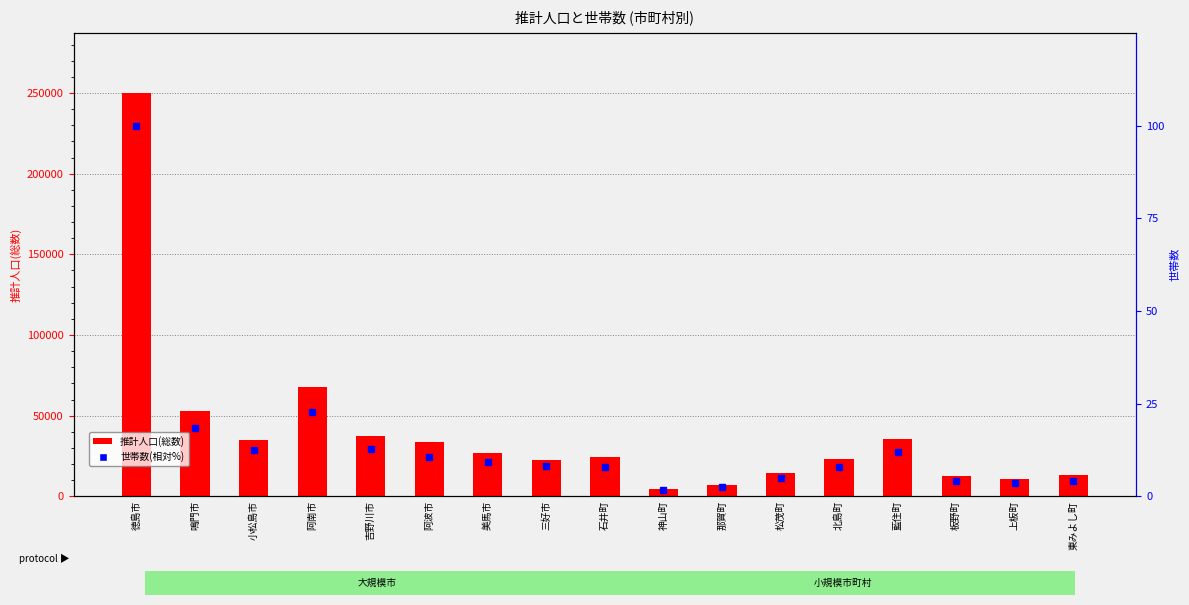

Is it true that 推計人口(総数) equals 2818.6 at 那賀町?

False